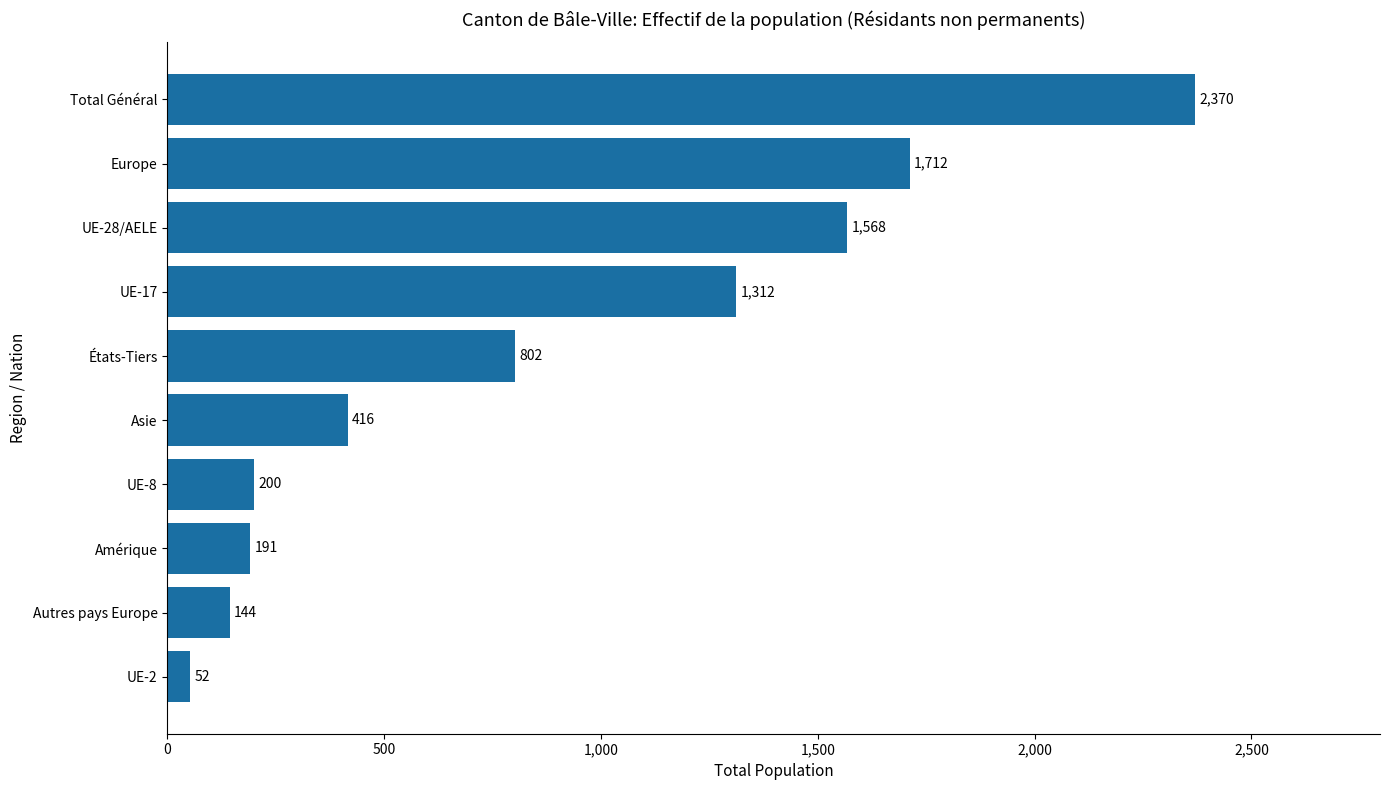

Are the bars horizontal?

Yes